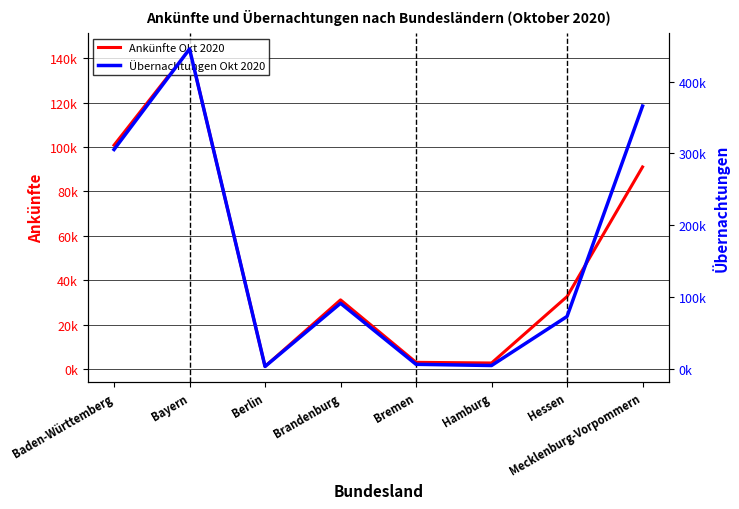

Reading left to right, what are all the values shown in this chart?

Ankünfte Okt 2020: Baden-Württemberg=100809	Bayern=144154	Berlin=1099	Brandenburg=31105	Bremen=2963	Hamburg=2660	Hessen=32597	Mecklenburg-Vorpommern=90997
Übernachtungen Okt 2020: Baden-Württemberg=305487	Bayern=445222	Berlin=3897	Brandenburg=91747	Bremen=6890	Hamburg=5218	Hessen=73408	Mecklenburg-Vorpommern=365872